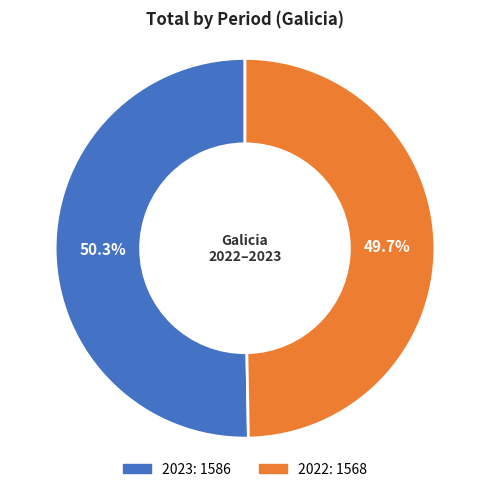

Is it true that 2022 is 50% of the pie?

True